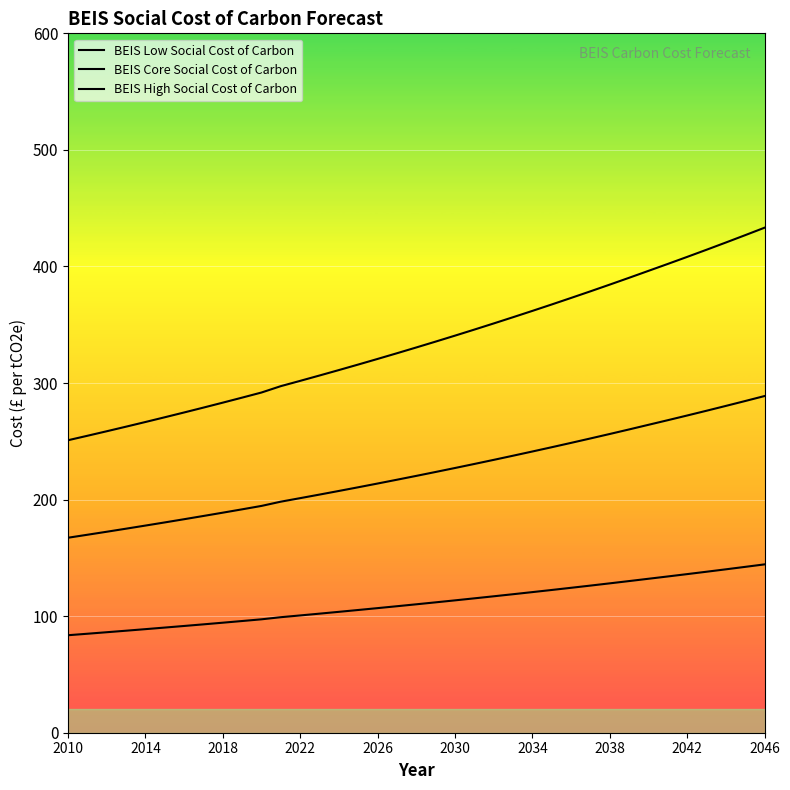

Does the chart display data point markers on the line(s)?

No